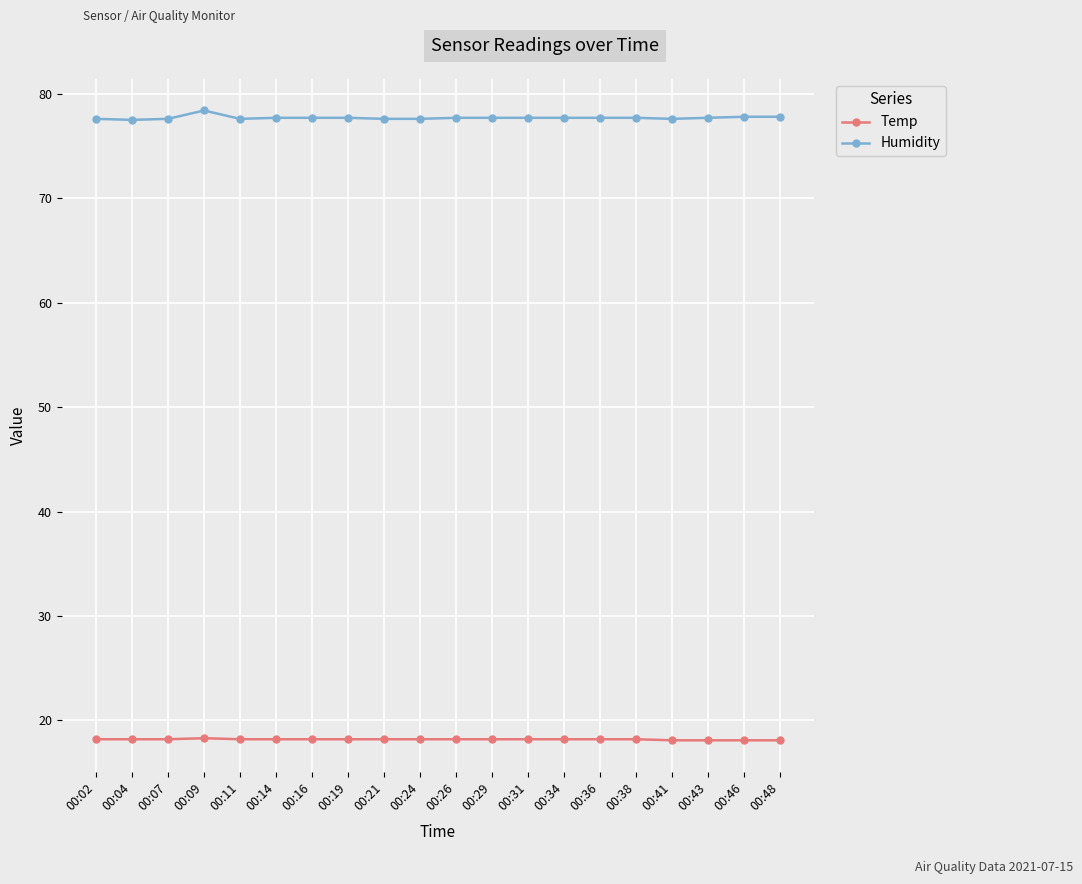

True or false: Temp and Humidity intersect in this chart.

False